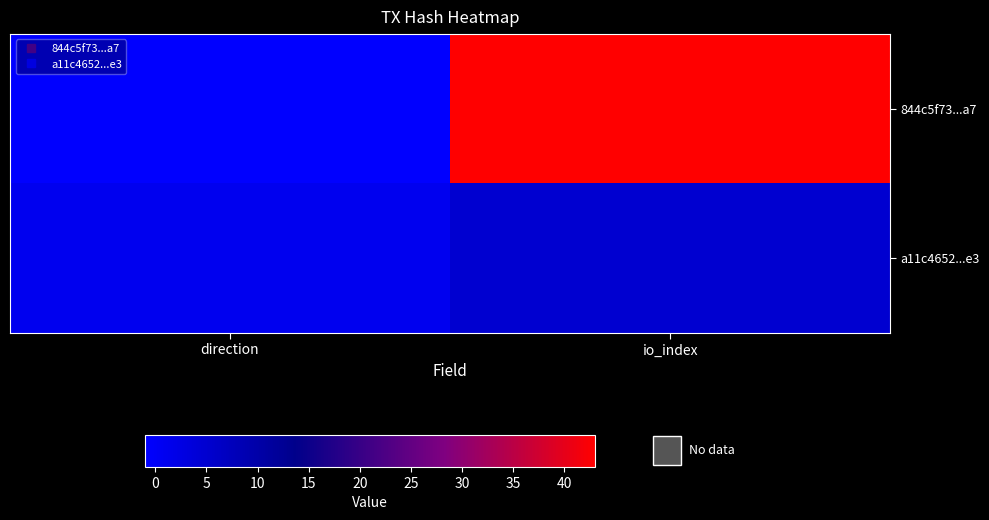

How many data points does each series have?

2